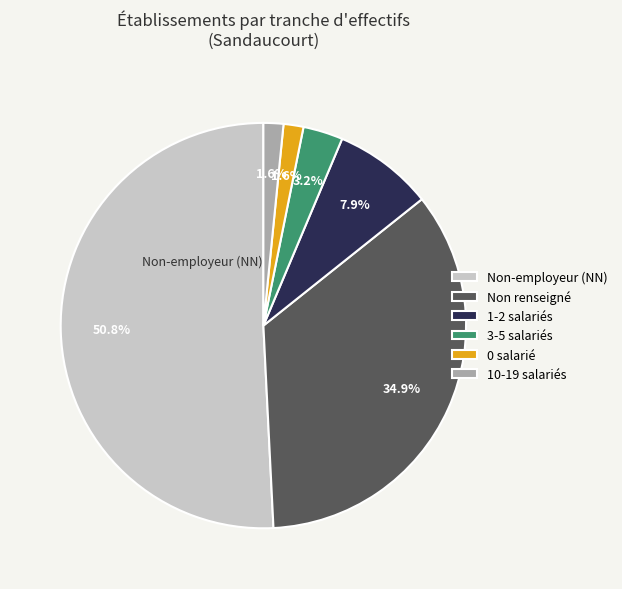

What is the total percentage of Non-employeur (NN) and 1-2 salariés?

58.7%